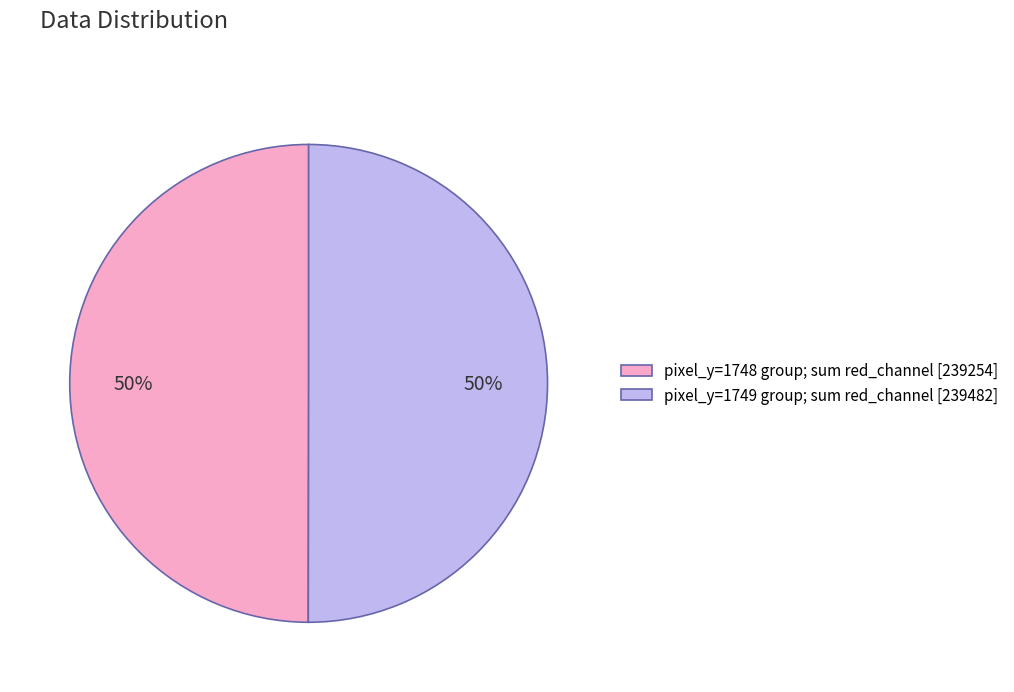

How many segments does this pie chart have?

2